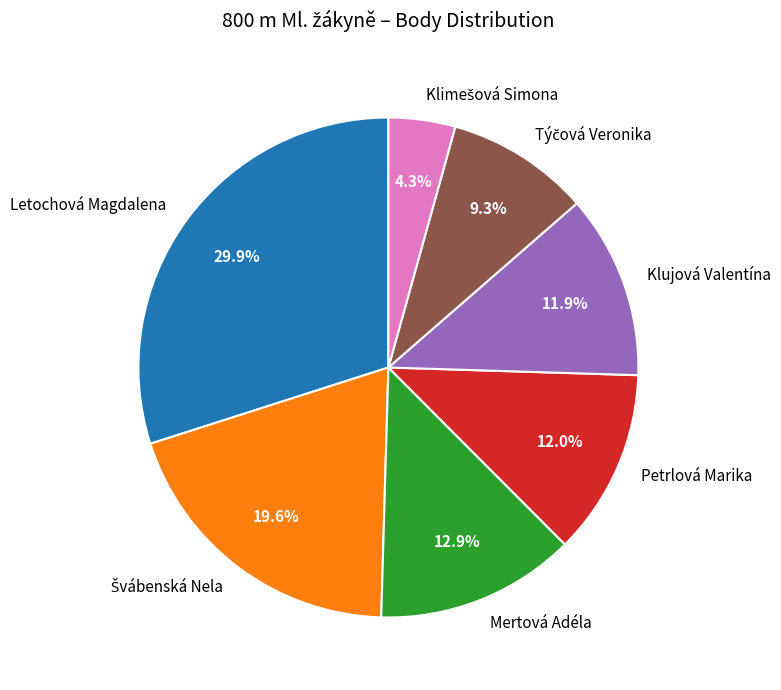

Between Klujová Valentína and Letochová Magdalena, which is larger?

Letochová Magdalena